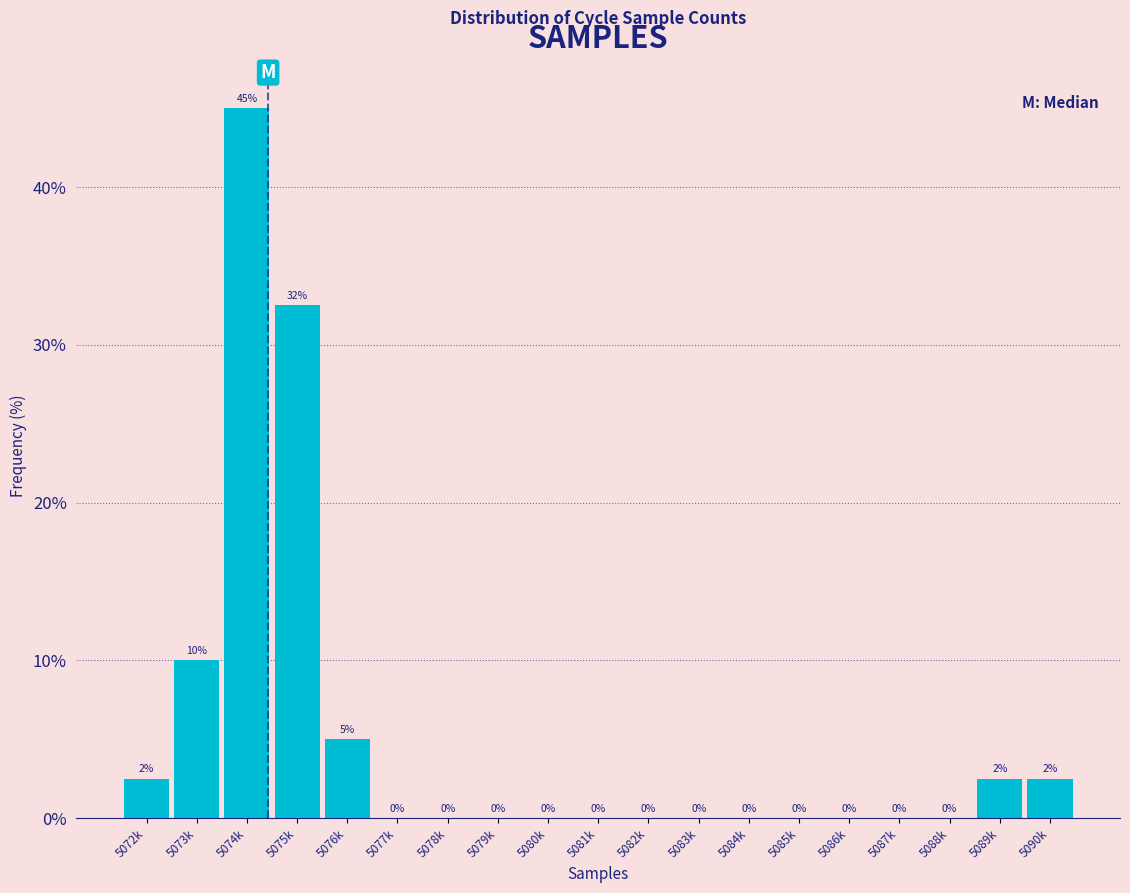

Read the value at 5090k.

2.5